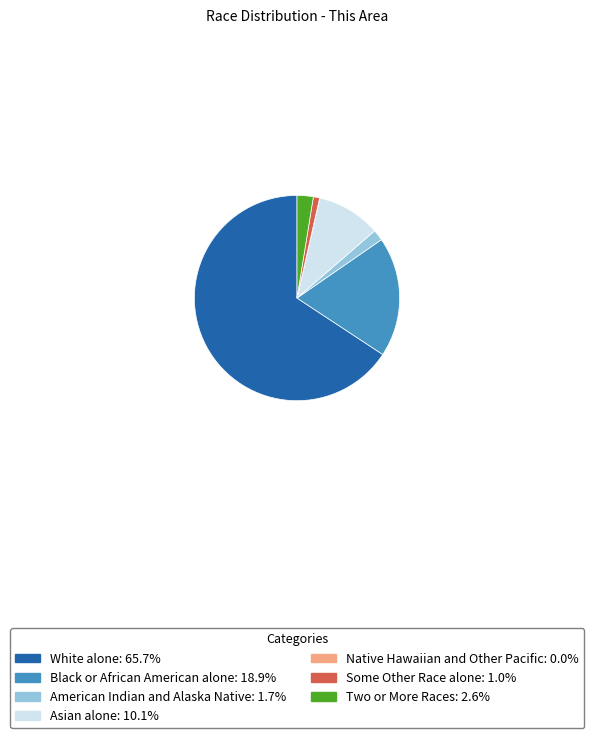

Is the sum of Two or More Races and Asian alone greater than half?

No